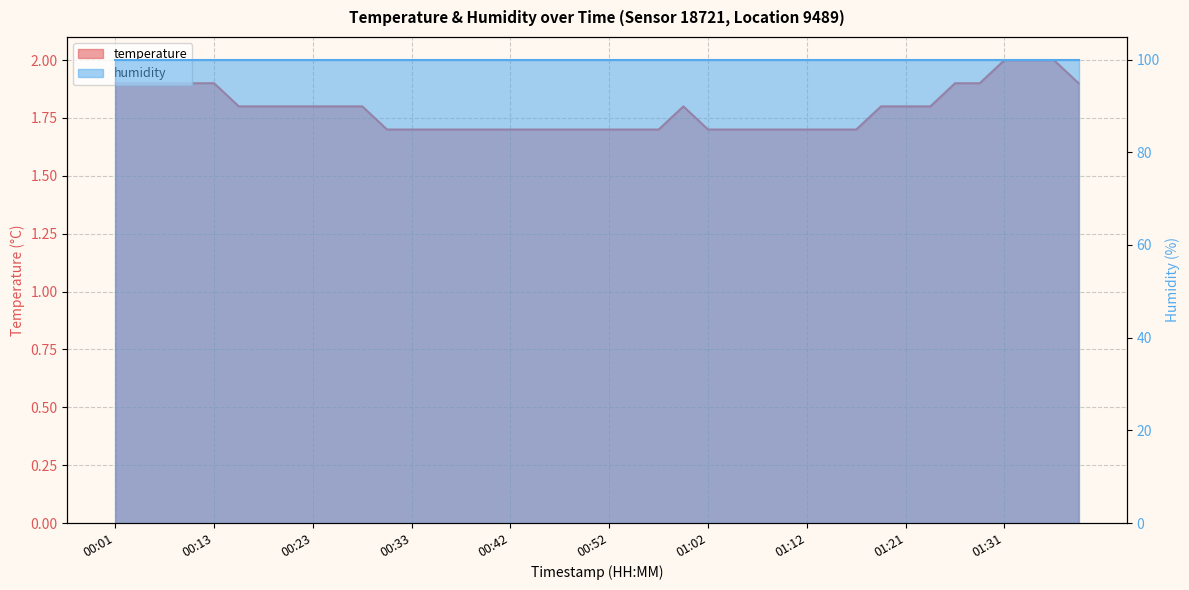

Count the values in the range 1 to 2.

40